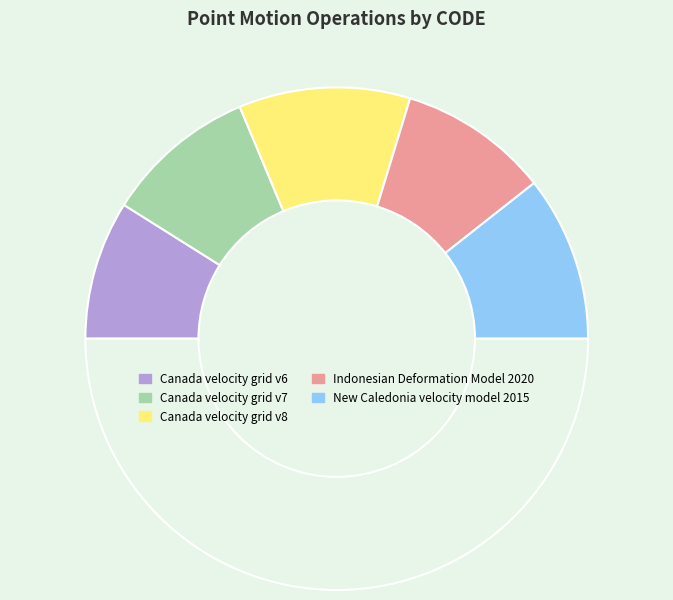

Count the number of slices in the pie.

6